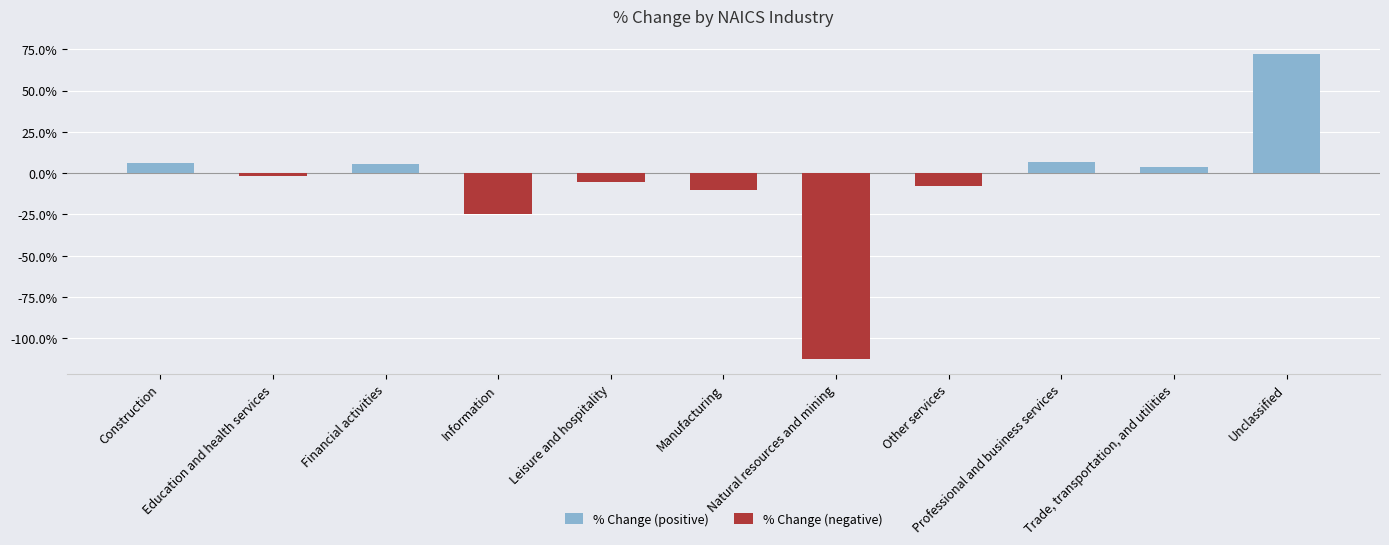

Between Other services and Leisure and hospitality, which is larger?

Leisure and hospitality